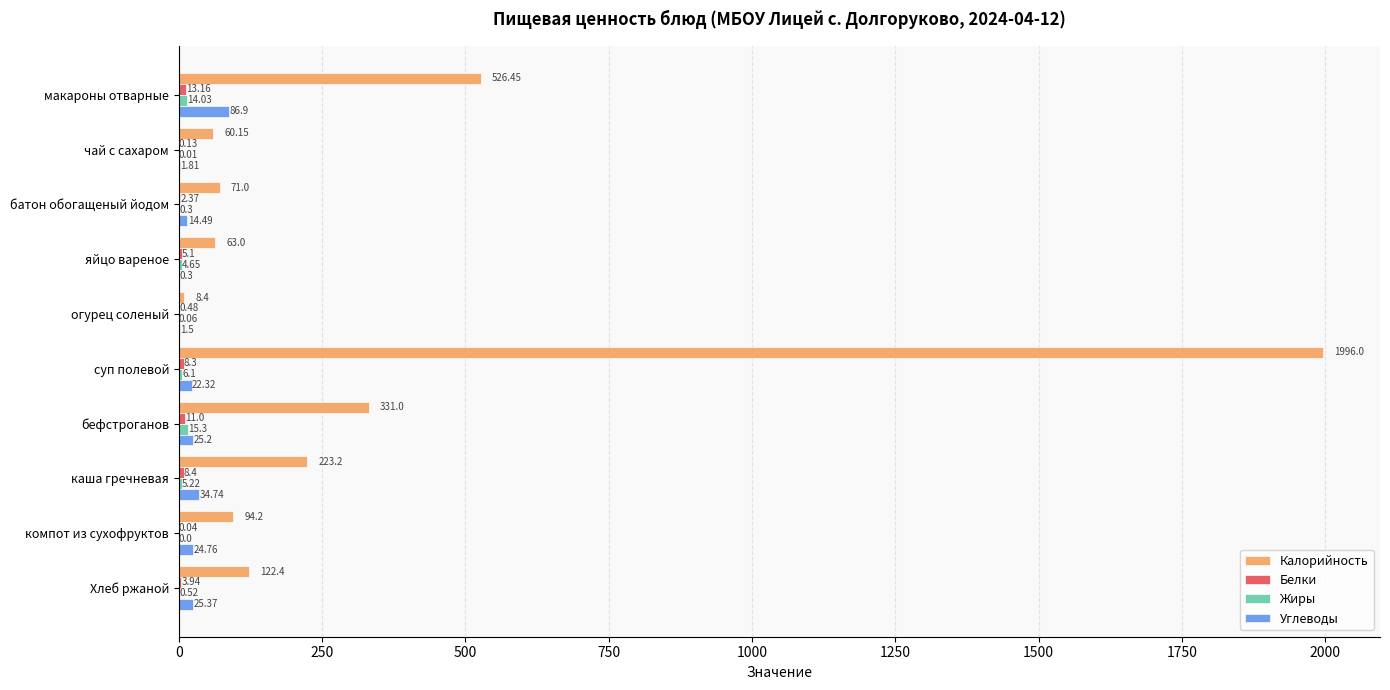

What is the sum of all Углеводы values?

237.4